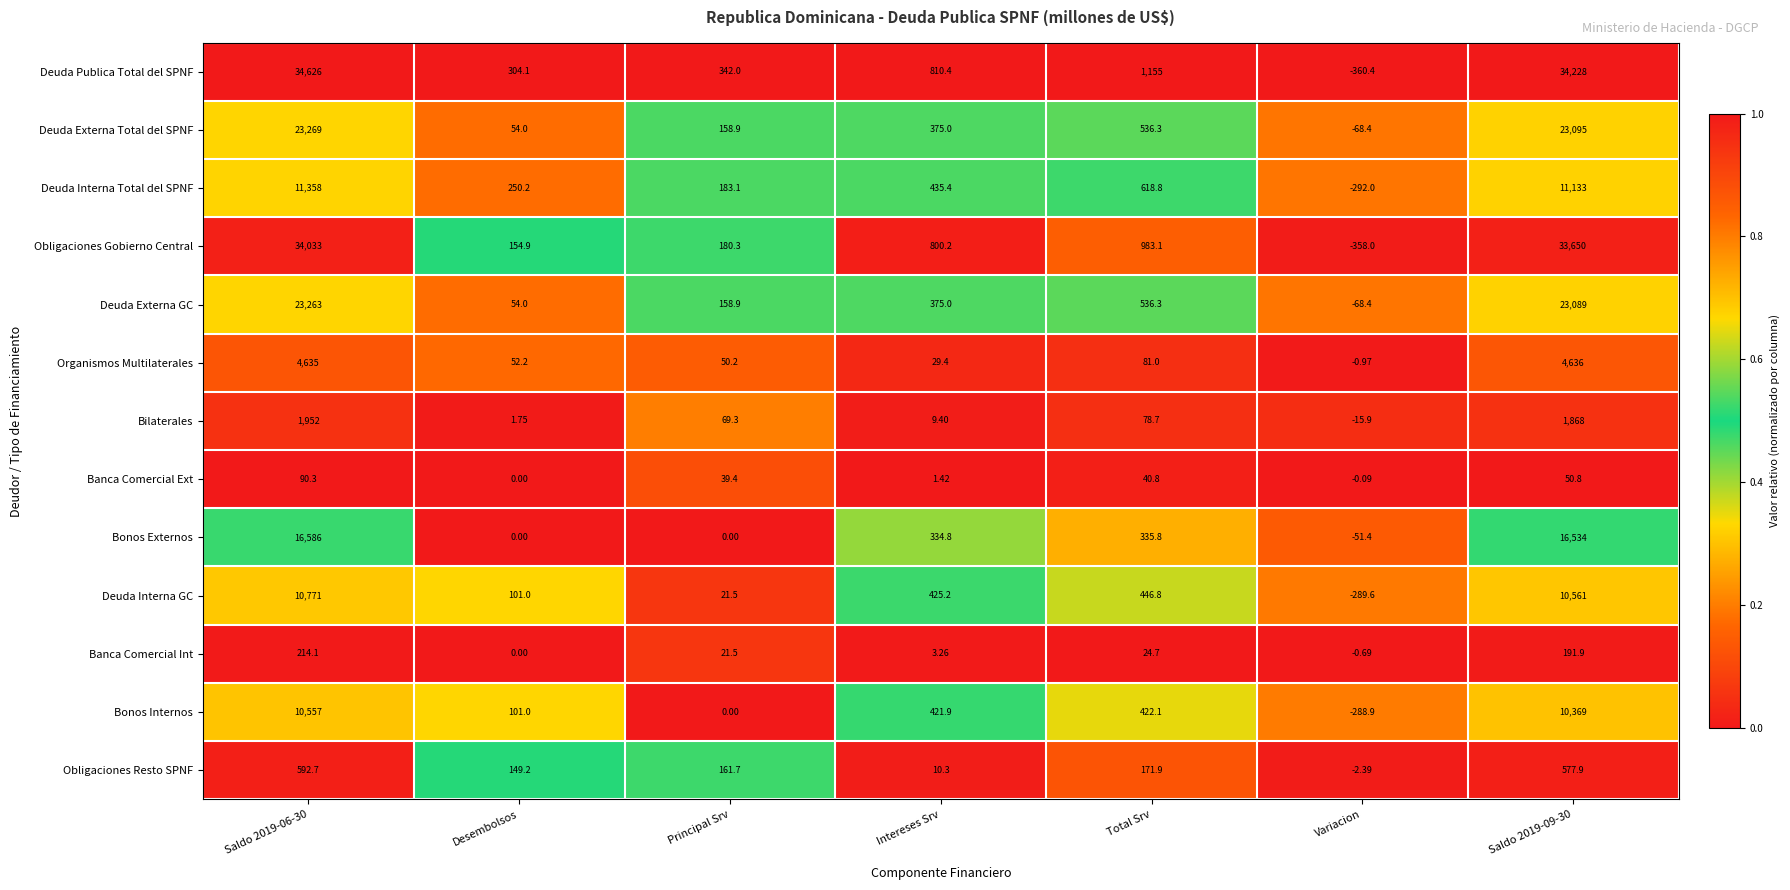

Is the value of Bonos Externos at Saldo 2019-06-30 greater than the value of Bonos Internos at Saldo 2019-06-30?

Yes